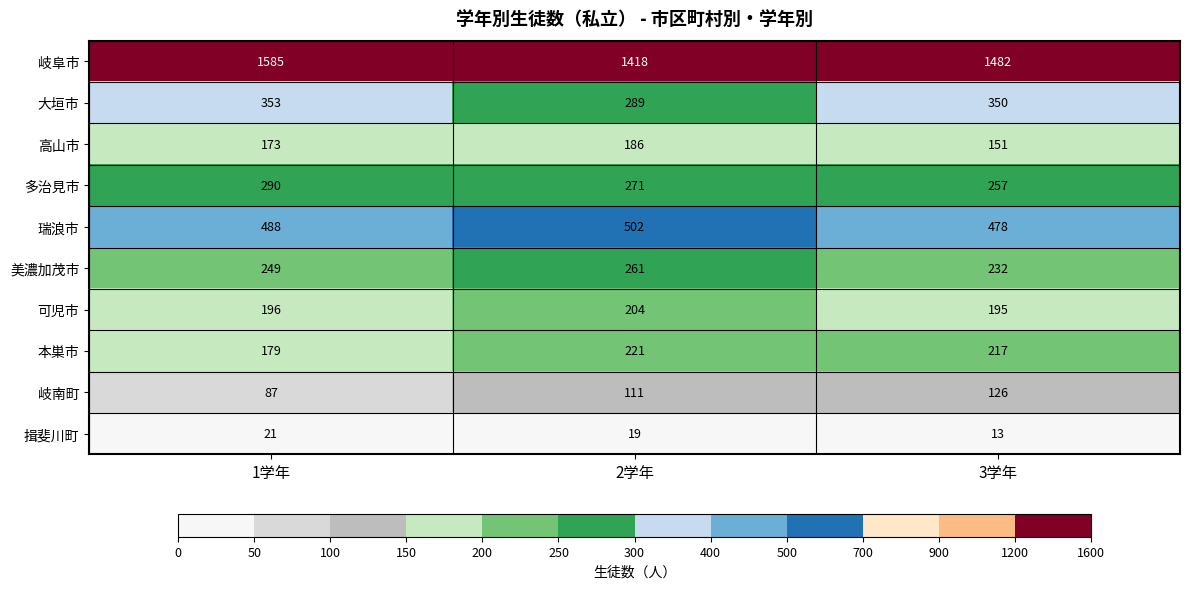

Is it true that 揖斐川町 equals 25 at 2学年?

False